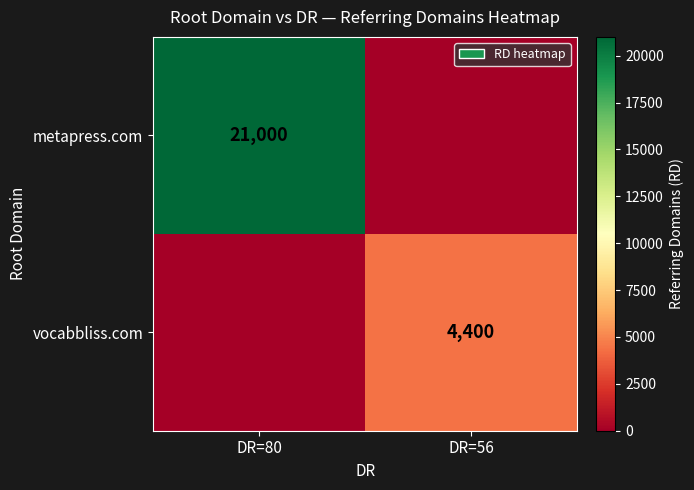

How many distinct data groups are displayed?

2